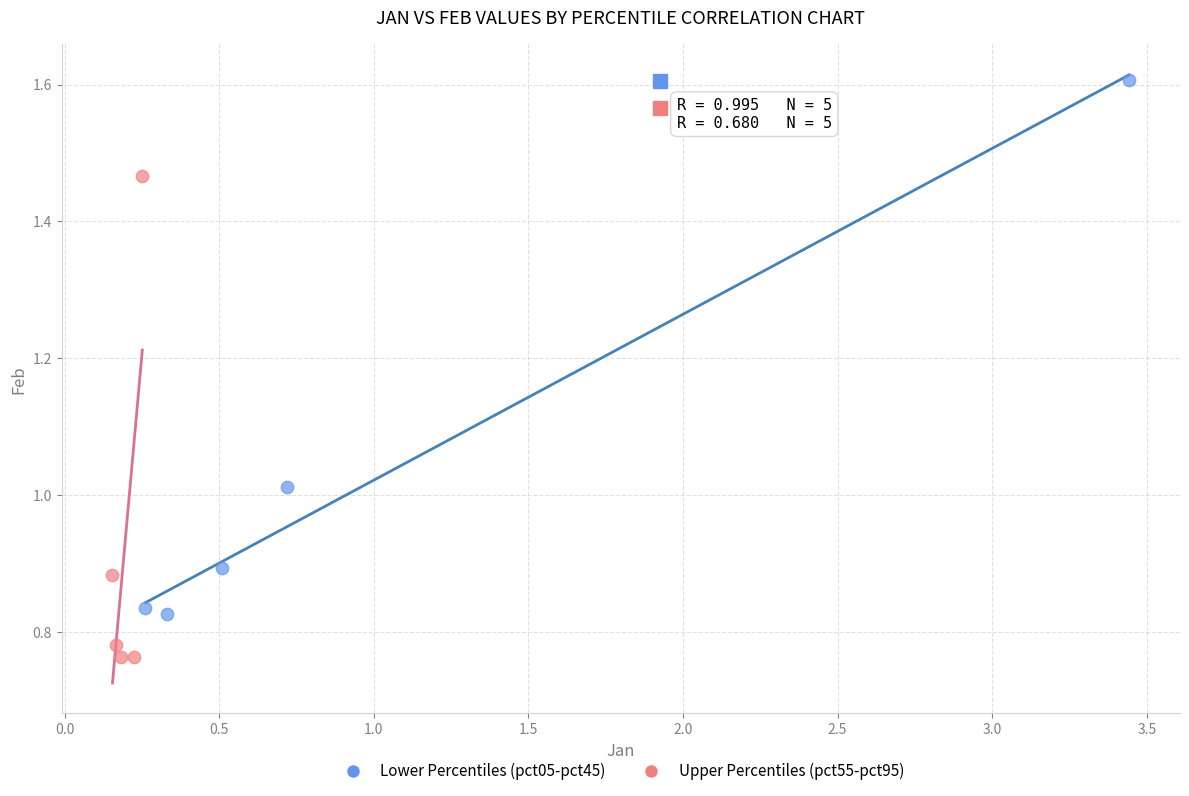

Which series reaches the minimum Y coordinate?

Upper Percentiles (pct55-pct95)